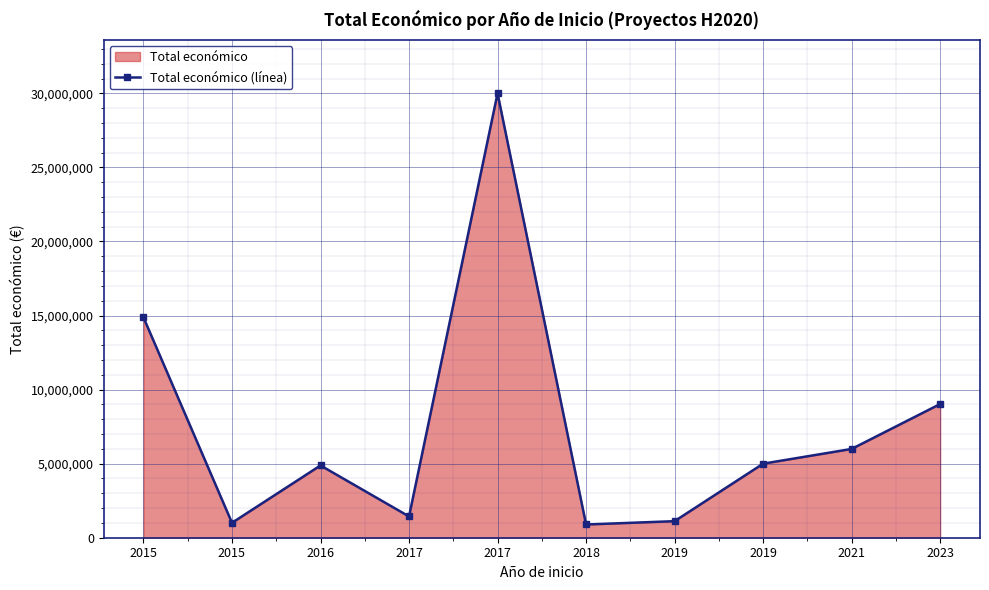

What is the ratio of the value at 2016 to the value at 2021?

0.8